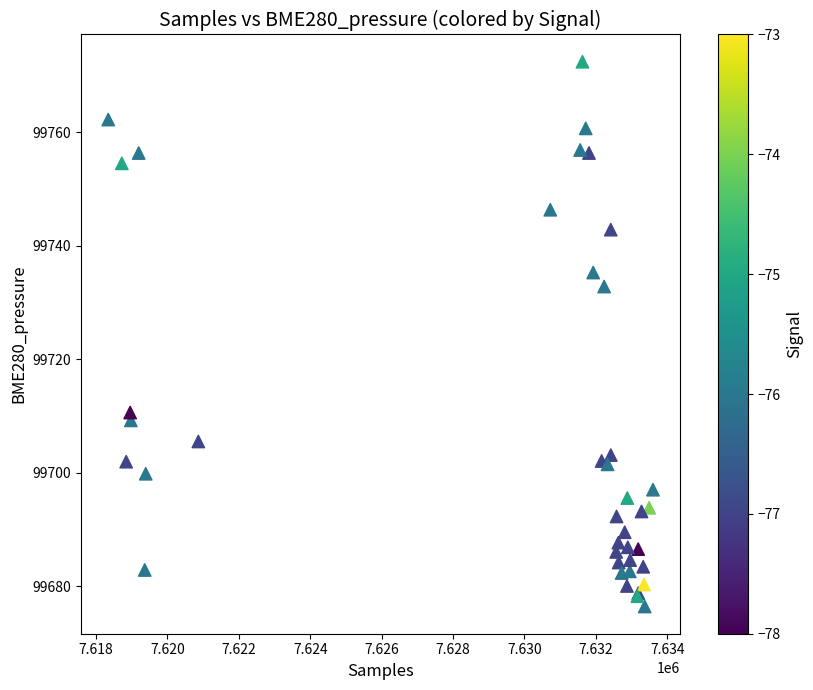

What Y value in the scatter plot is closest to 99724?

99732.8